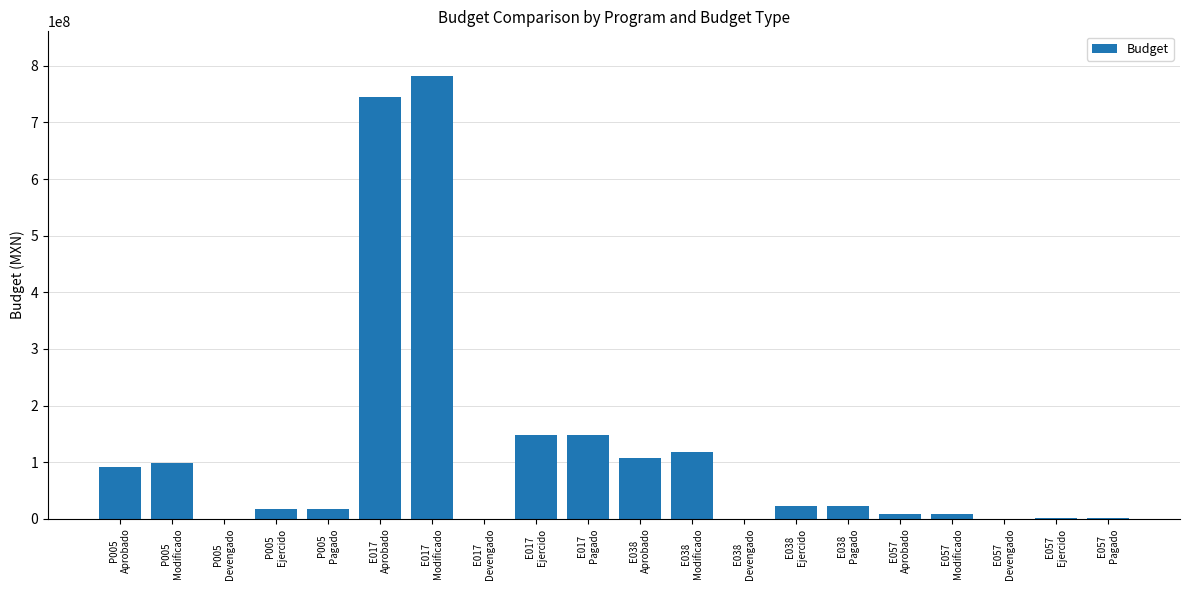

What is the sum of all values?

2333384161.2